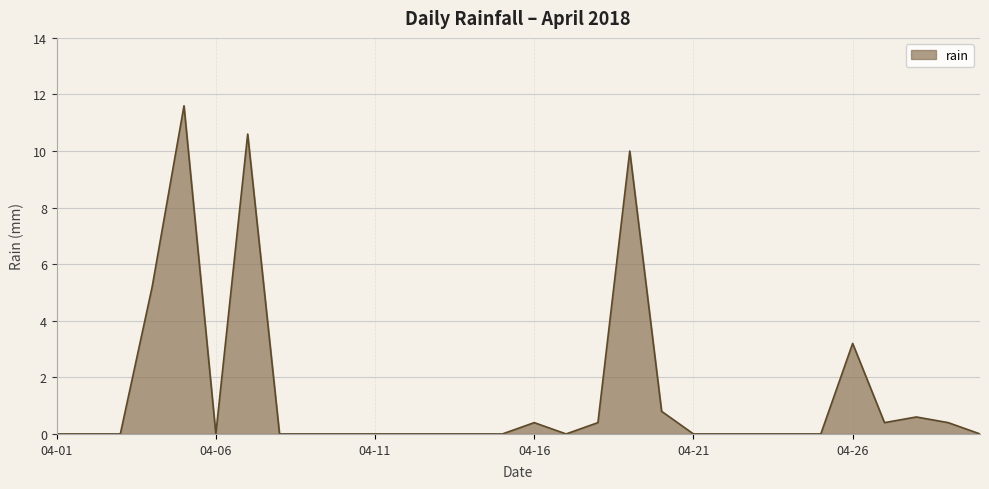

What is the difference between the maximum and second lowest values?

11.6